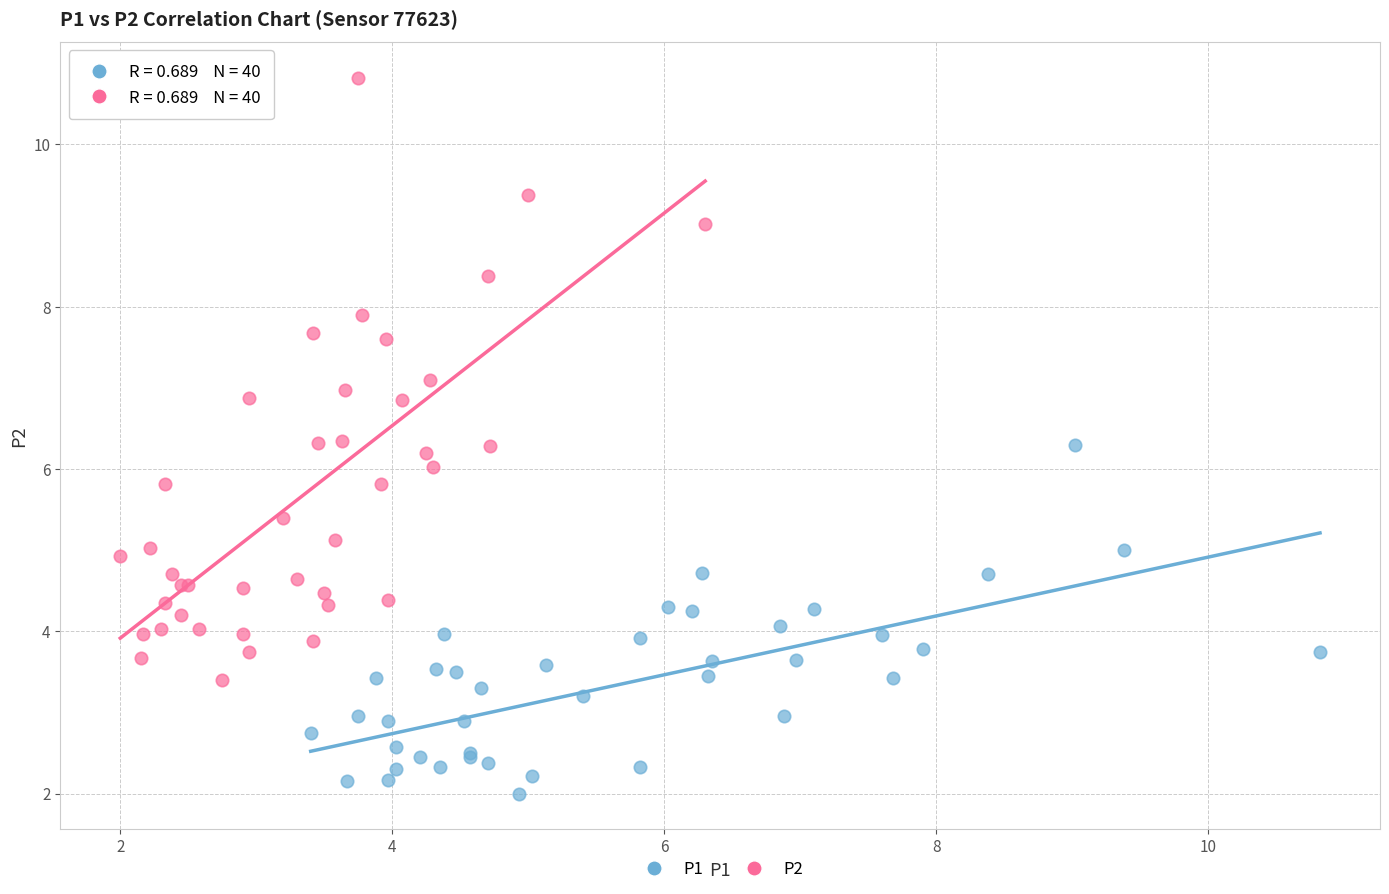

Which series reaches the minimum Y coordinate?

P1